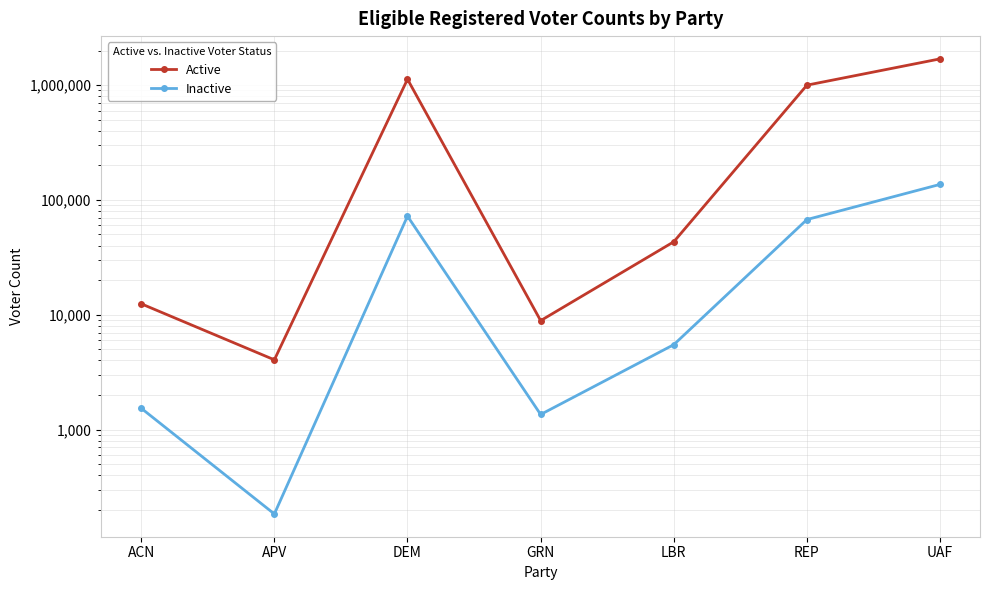

The Inactive series shows 129497 at DEM. True or false?

False